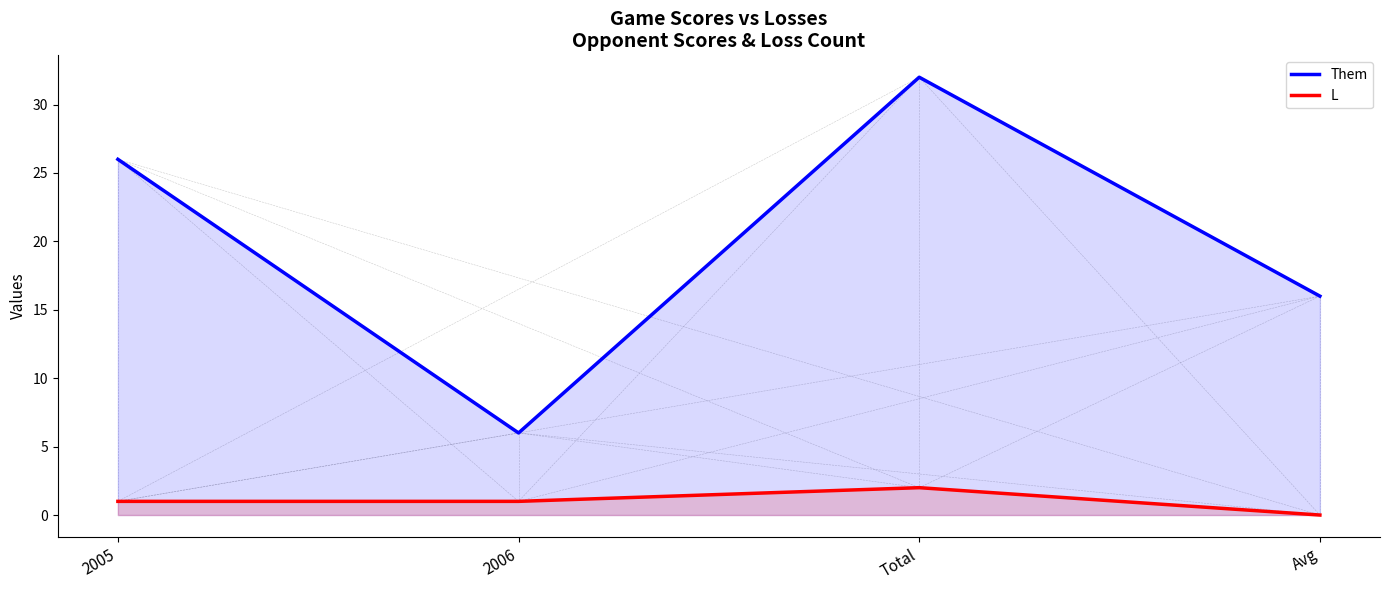

Which label corresponds to the largest value in the chart?

Total